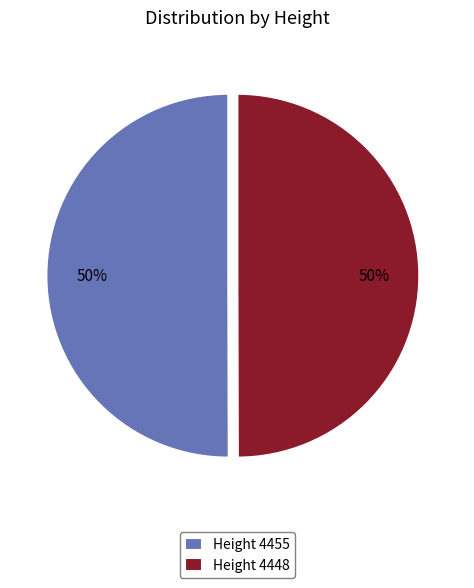

Count the number of slices in the pie.

2